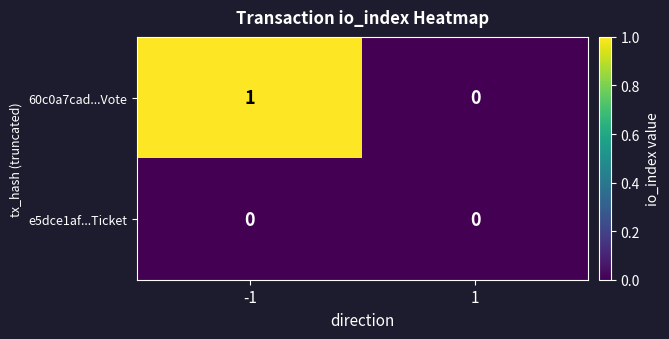

Which series has the largest total across all categories?

60c0a7cad...Vote